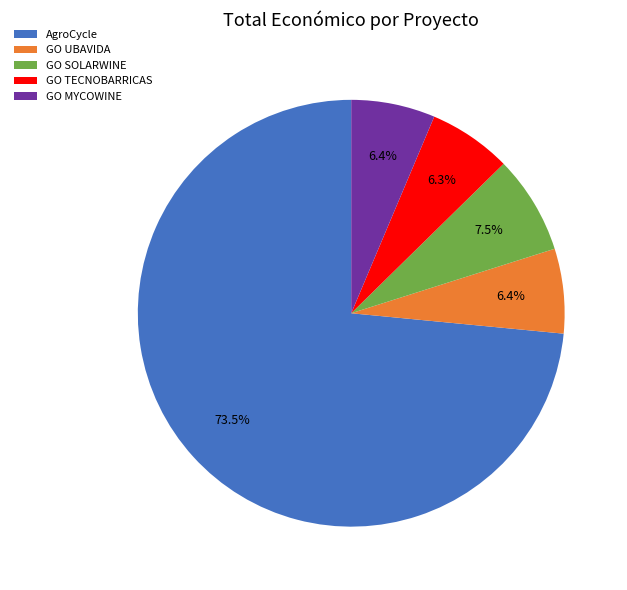

To the nearest percent, what is the difference between the largest and smallest slice percentages?

67%